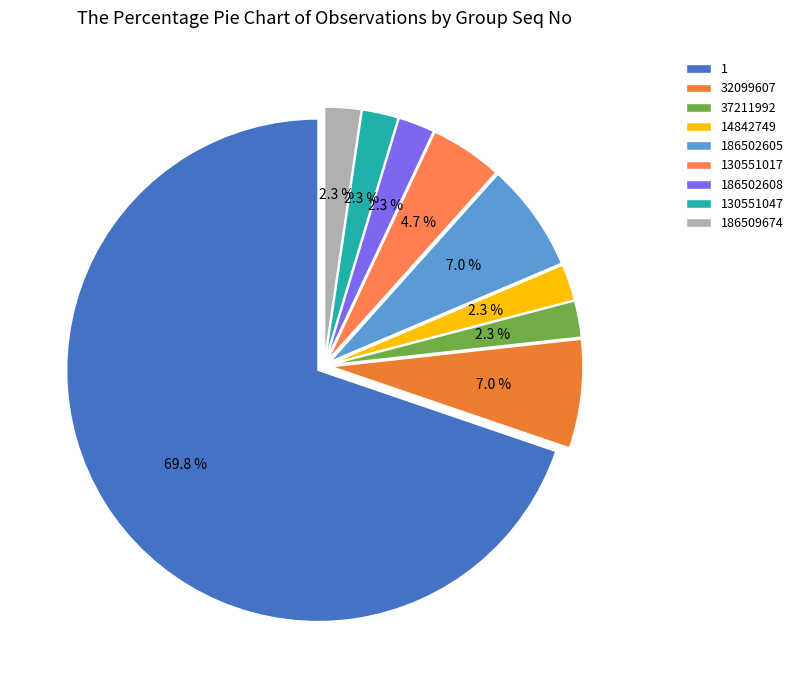

Count the number of slices in the pie.

9